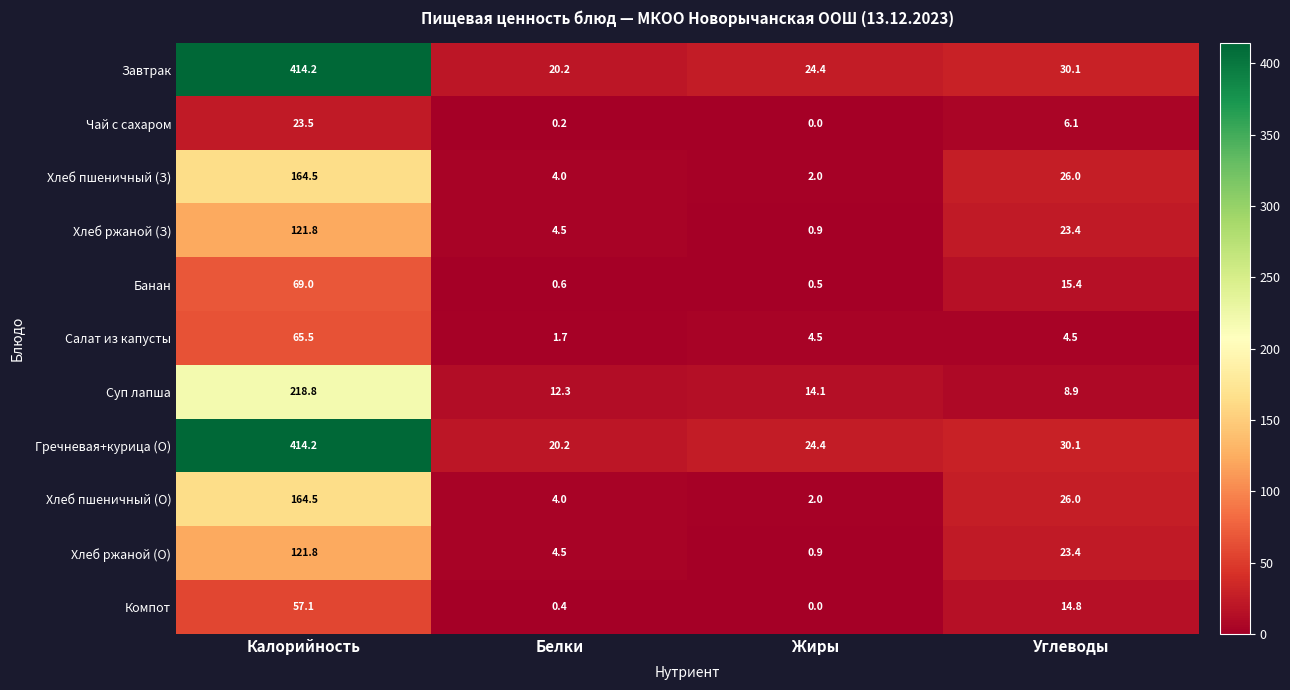

What is the sum of all Гречневая+курица (О) values?

488.9